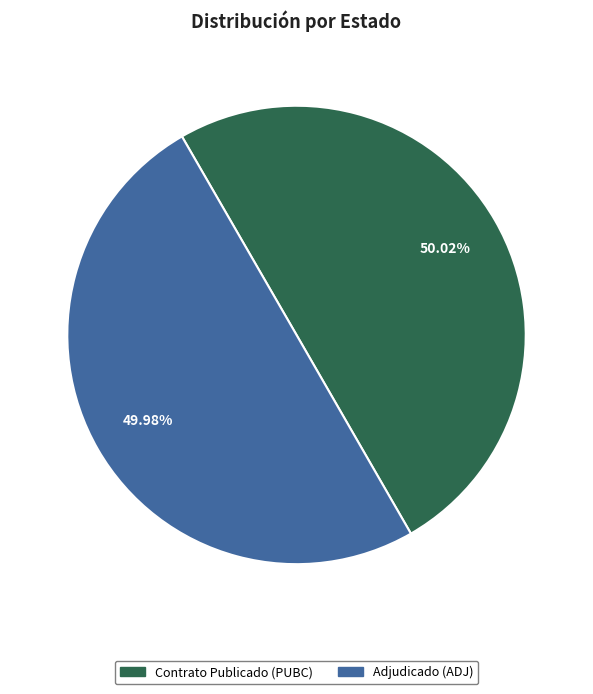

Is there any slice that represents more than half of the pie?

Yes